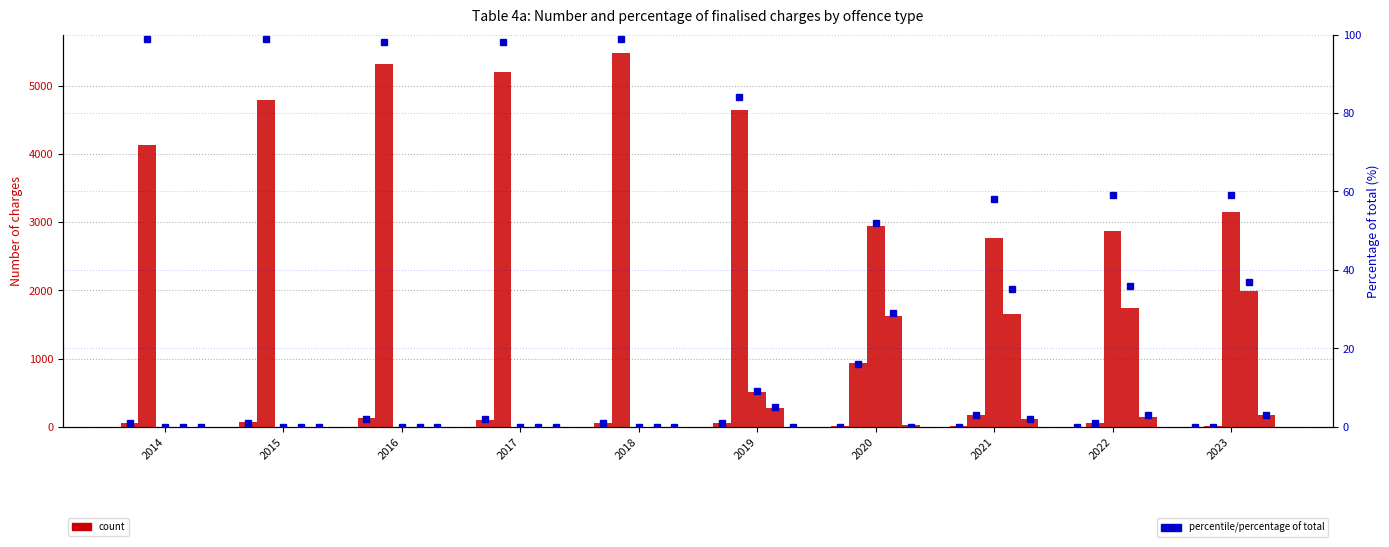

At which label is Contravenes Protection Order (no firearm) closest to 2746?

2014